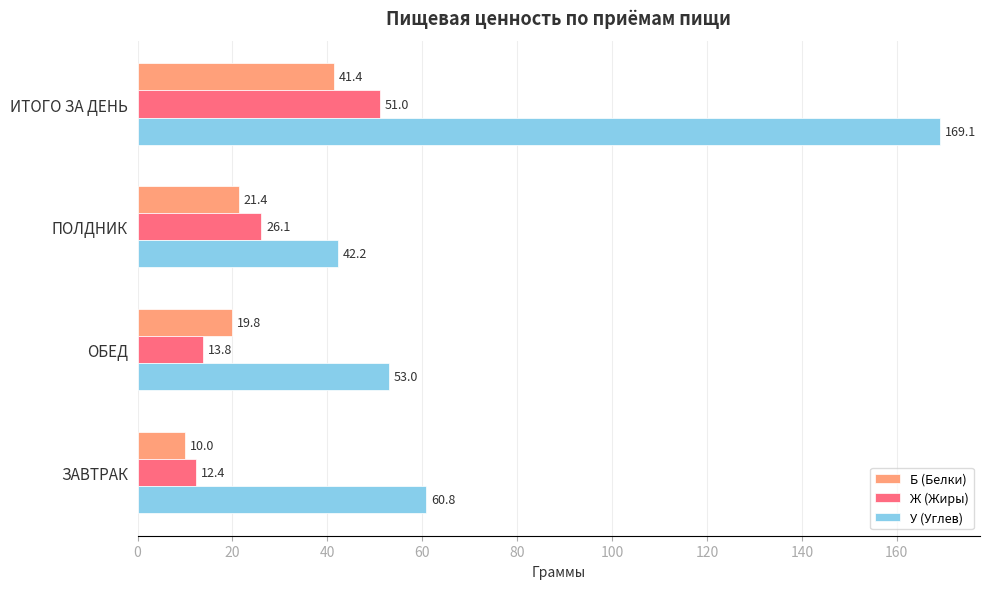

At which category does the chart reach its peak across all series?

ИТОГО ЗА ДЕНЬ